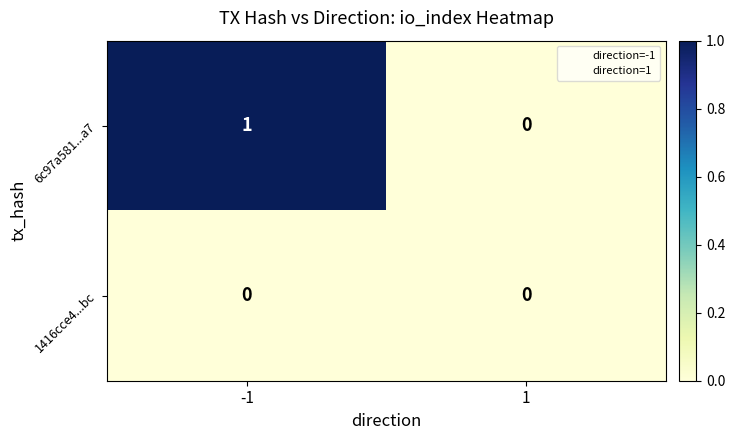

Reading left to right, extract all data points from this chart.

6c97a581...a7: 1	0
1416cce4...bc: 0	0